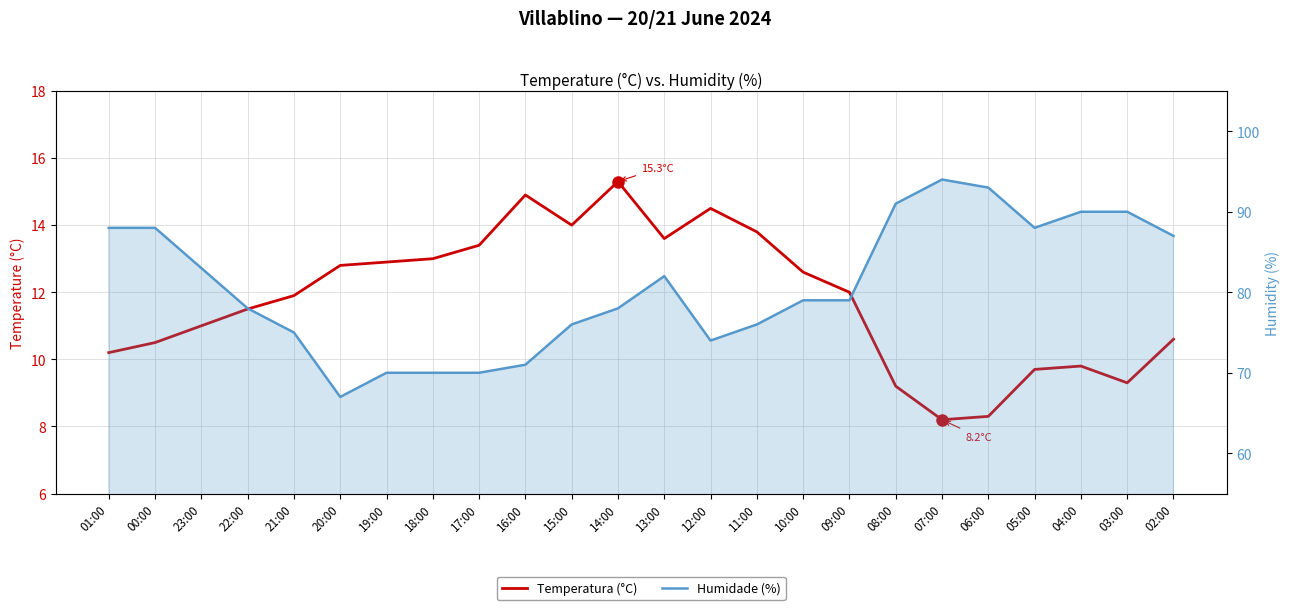

What is the average value of the Humidade (%) series?

80.7